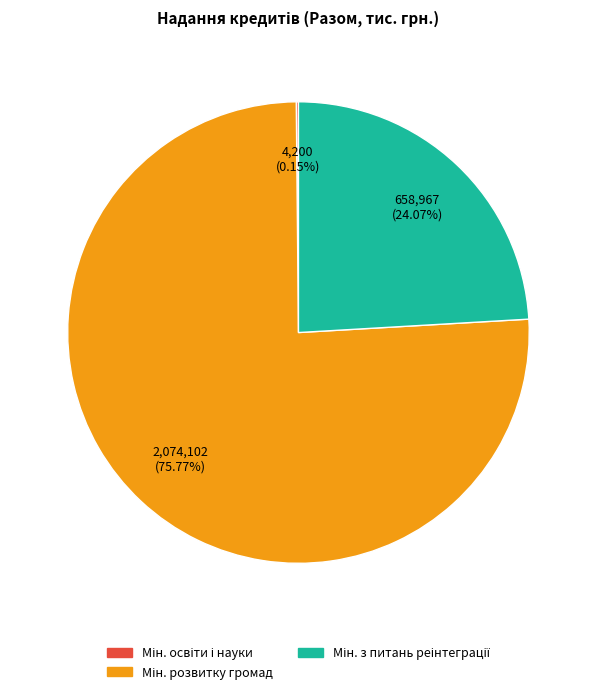

Does any single category account for the majority?

Yes